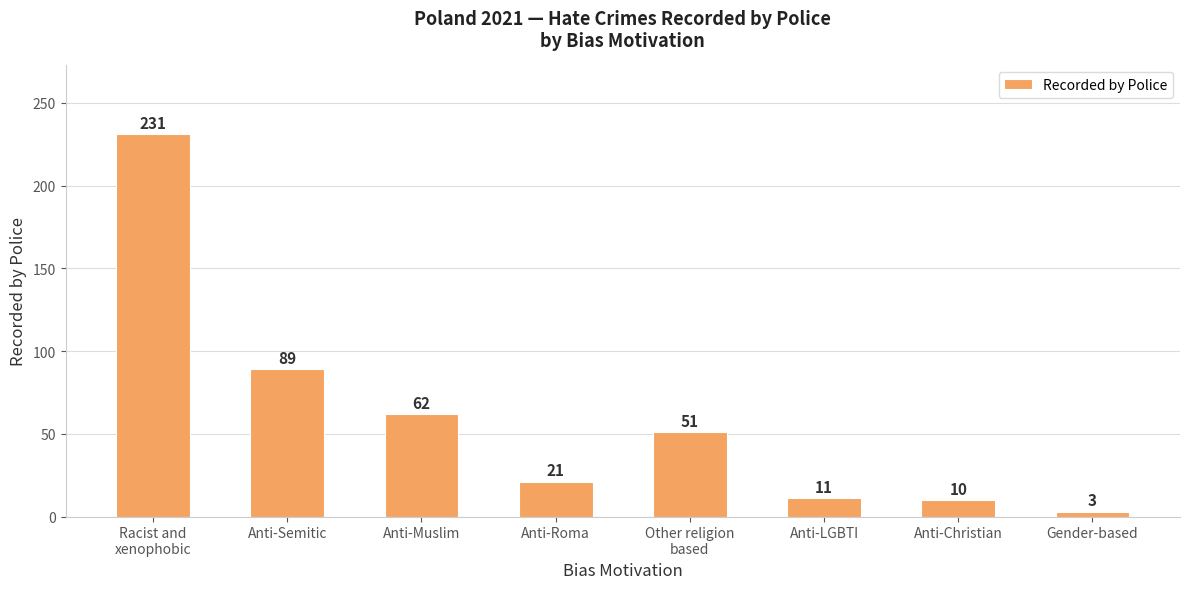

Where does the data first go above 51?

Racist and
xenophobic